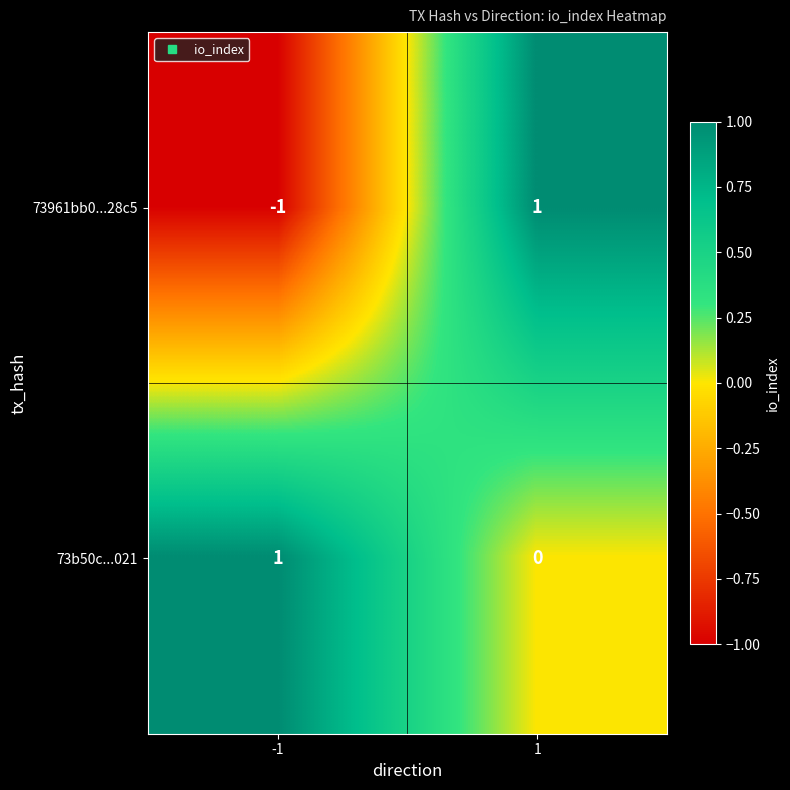

Reading left to right, transcribe all the data shown in this chart.

73961bb0...28c5: -1=-1	1=1
73b50c...021: -1=1	1=0